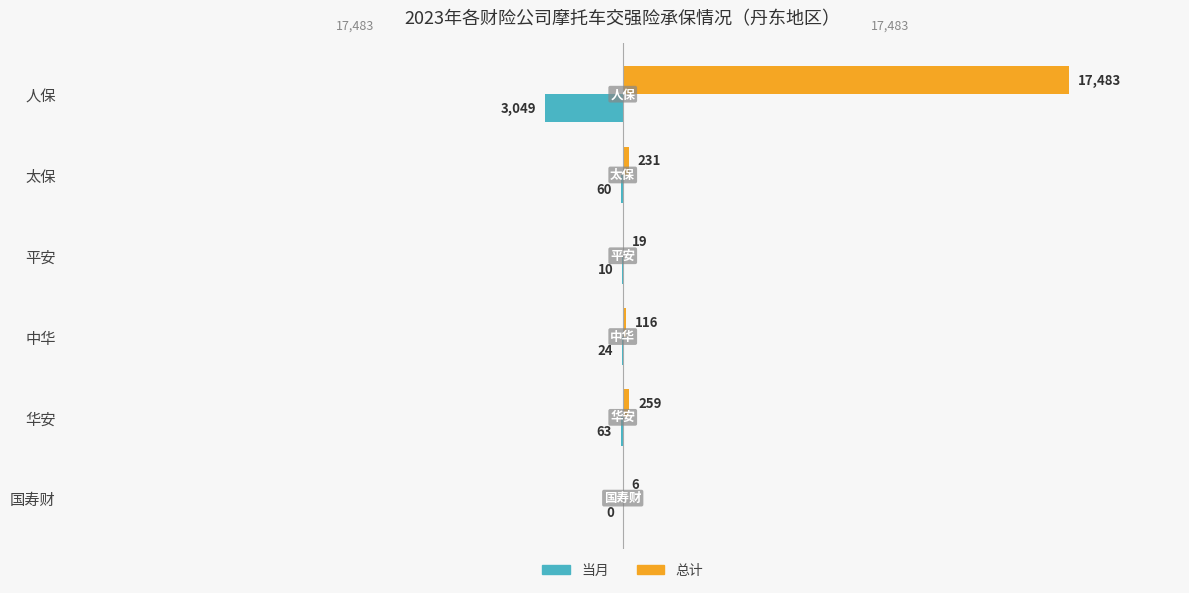

Which series has the largest range (max minus min)?

总计